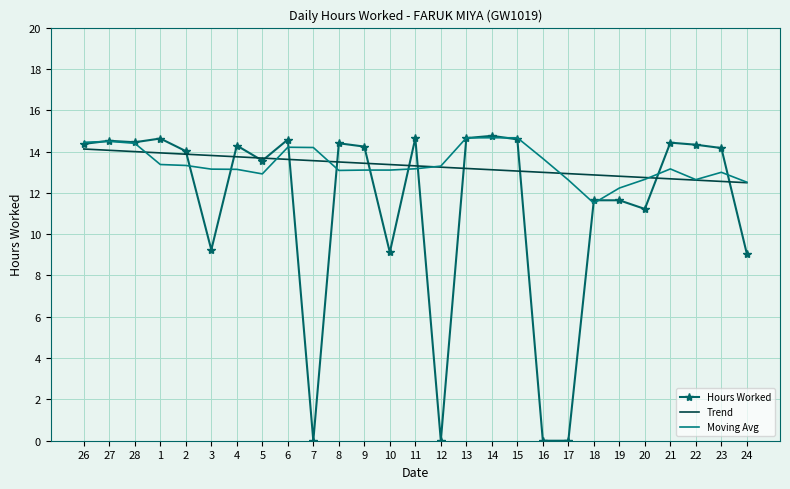

What position from the left is 12?

15